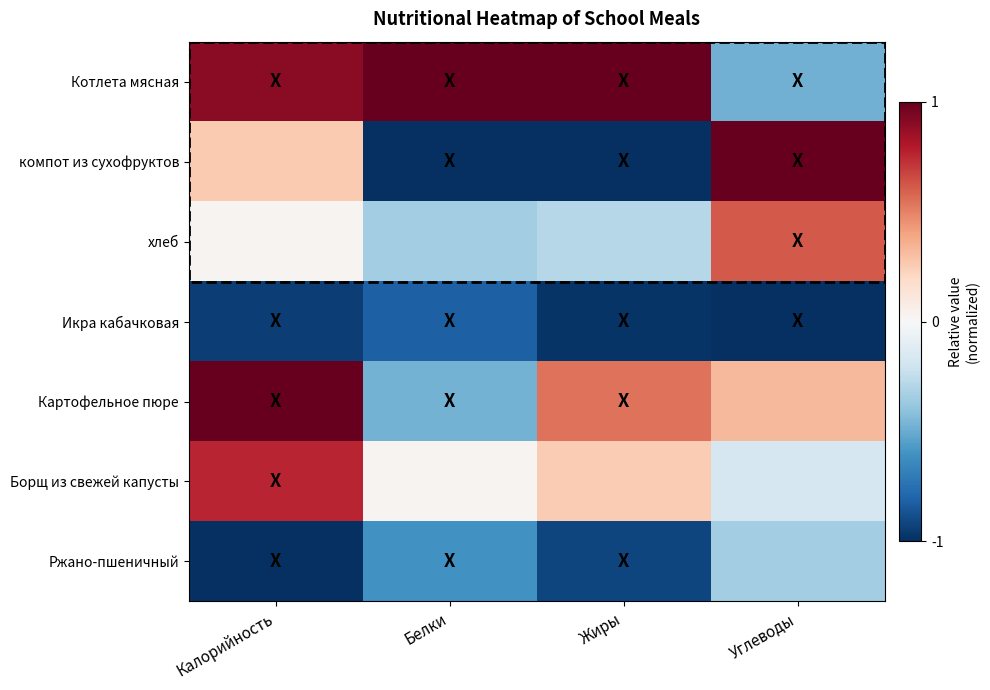

List the series in order of their peak value, highest first.

Котлета мясная, компот из сухофруктов, Картофельное пюре, Борщ из свежей капусты, хлеб, Ржано-пшеничный, Икра кабачковая